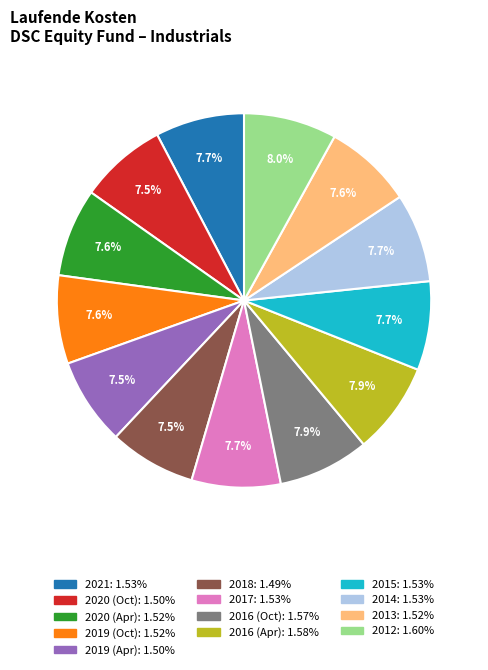

Is there any slice that represents more than half of the pie?

No